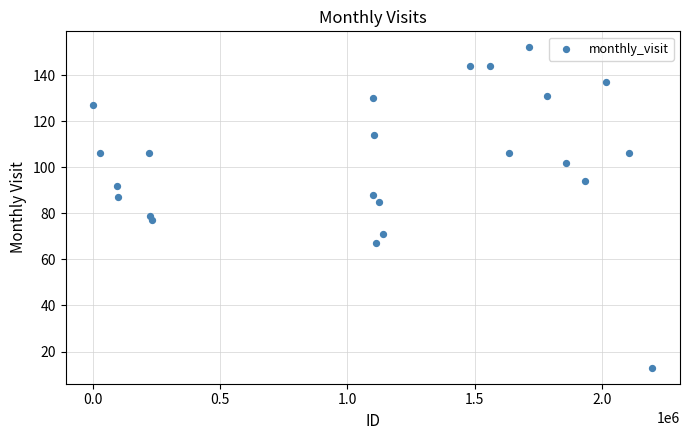

What is the range of Y values (max minus min)?

139